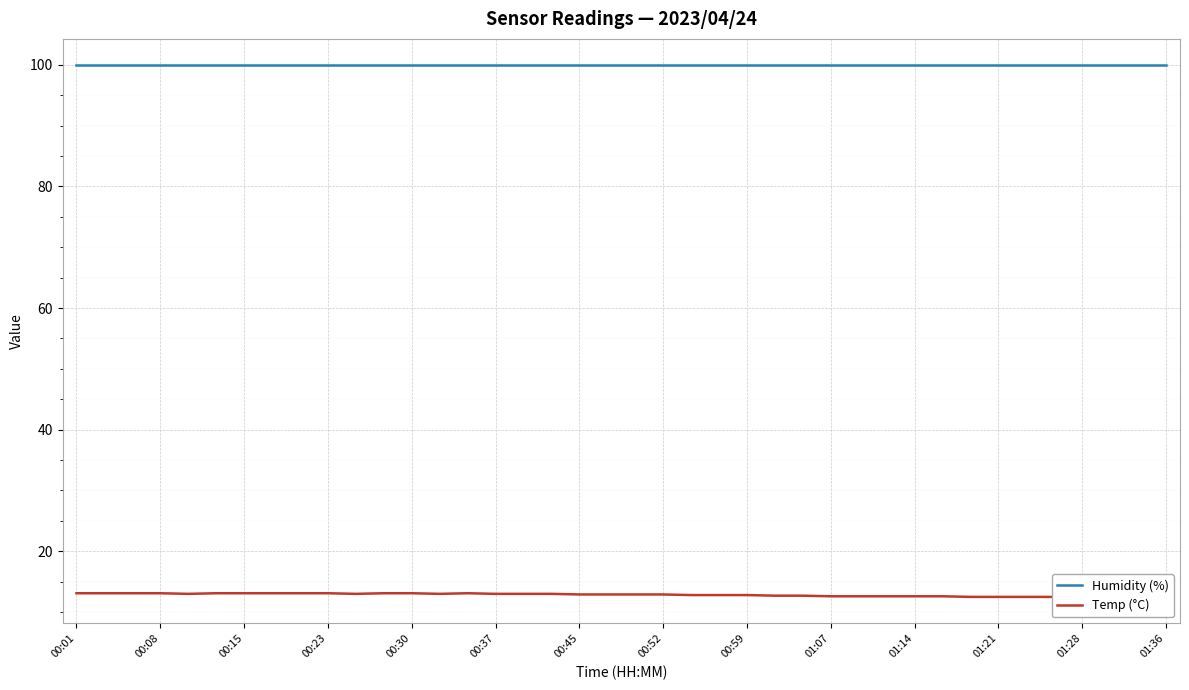

Where is the first local maximum for Temp (°C)?

14